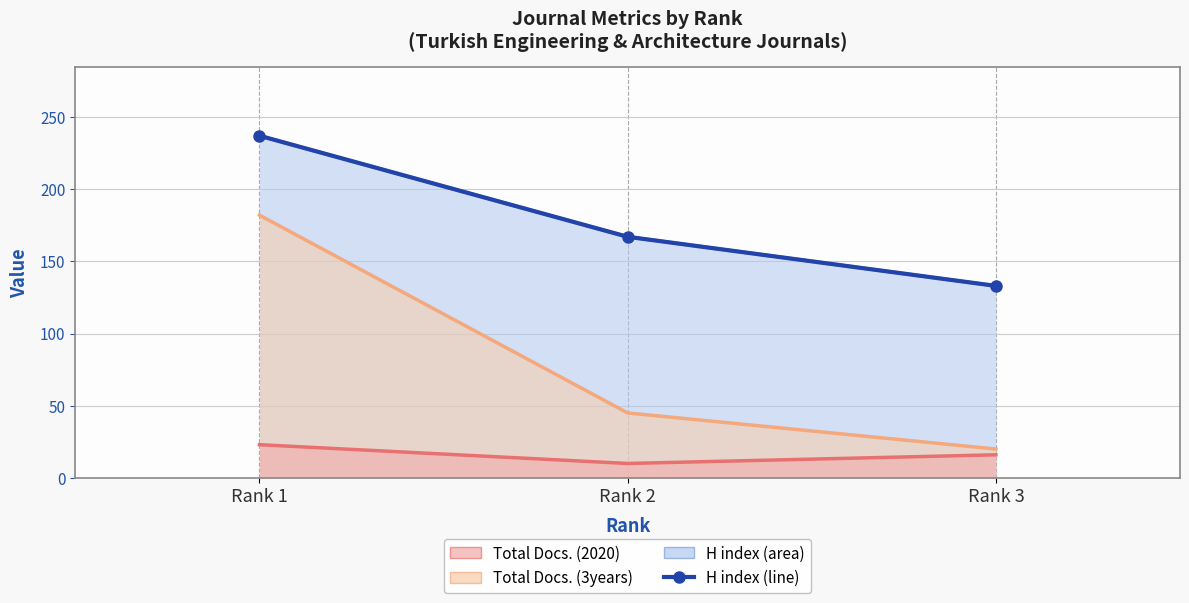

Which has a higher value, Rank 1 or Rank 3?

Rank 1